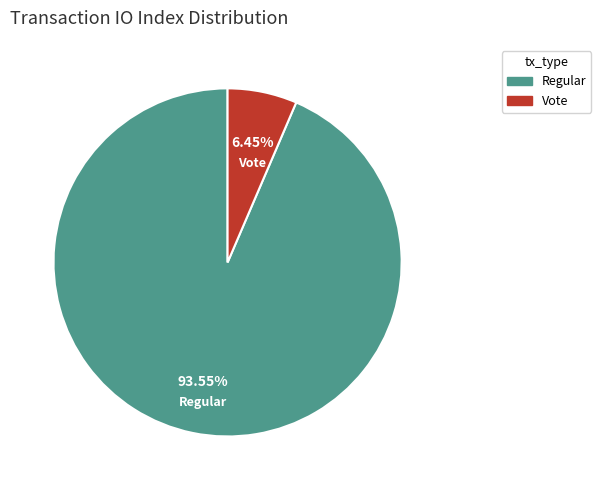

Is it true that Regular is 94% of the pie?

True